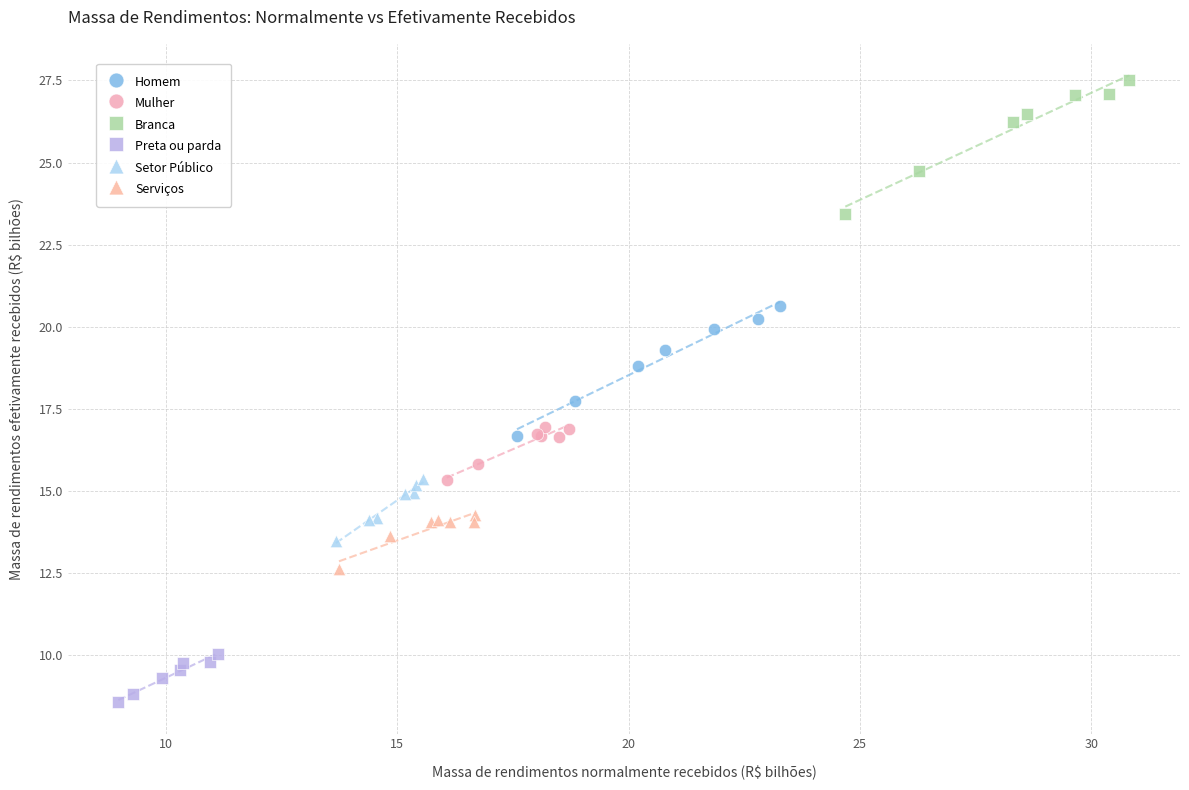

Which series reaches the maximum Y coordinate?

Branca